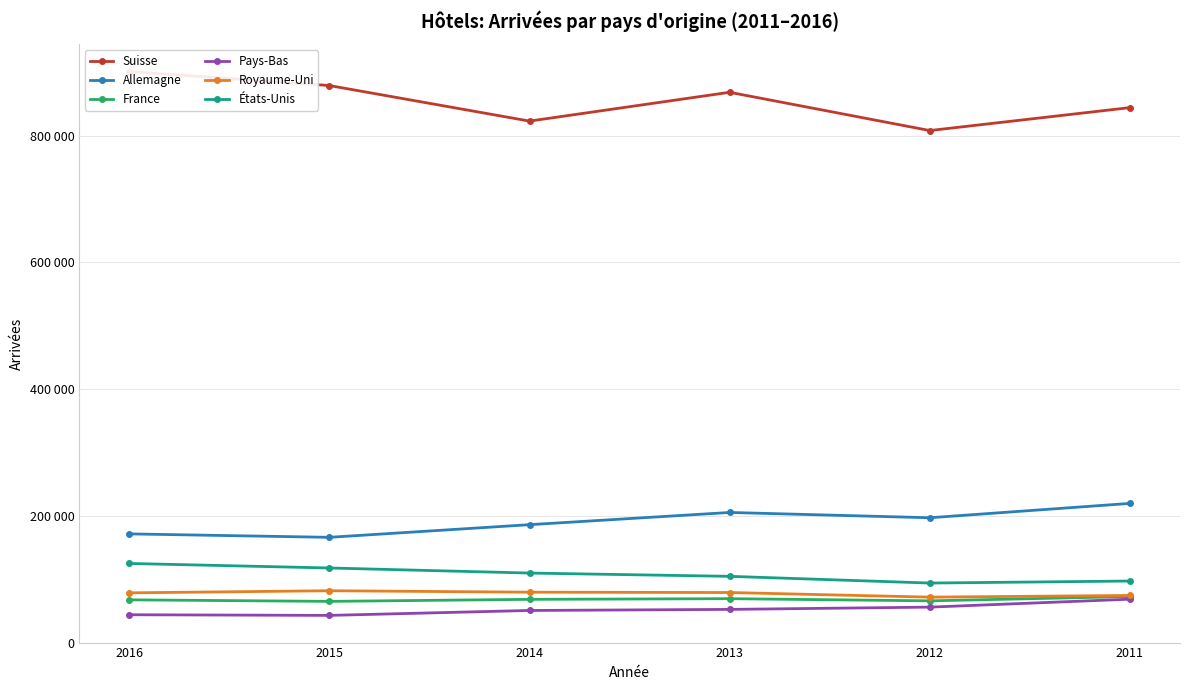

True or false: Royaume-Uni and Suisse intersect in this chart.

False